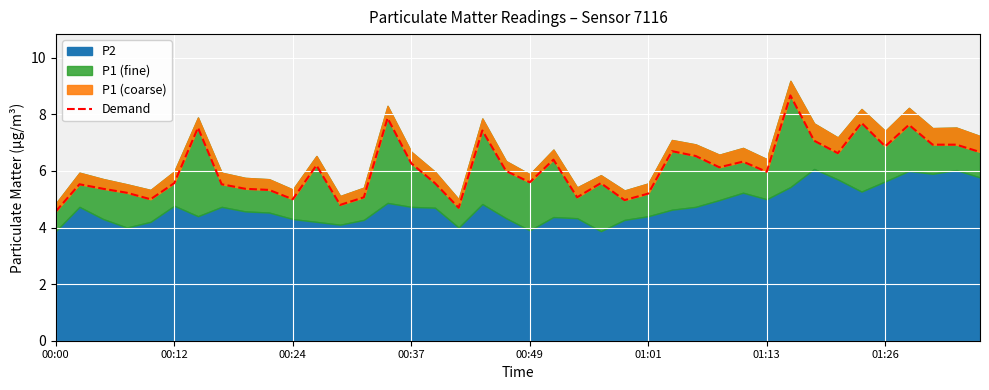

True or false: there are more than 1 points higher than both neighbors.

True